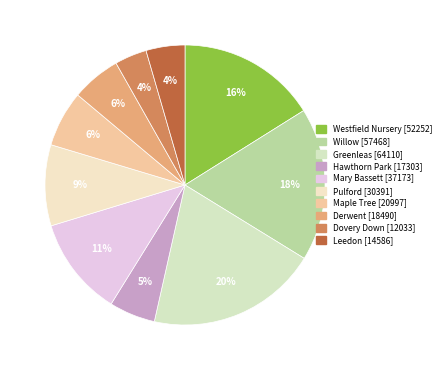

Count the number of slices in the pie.

10